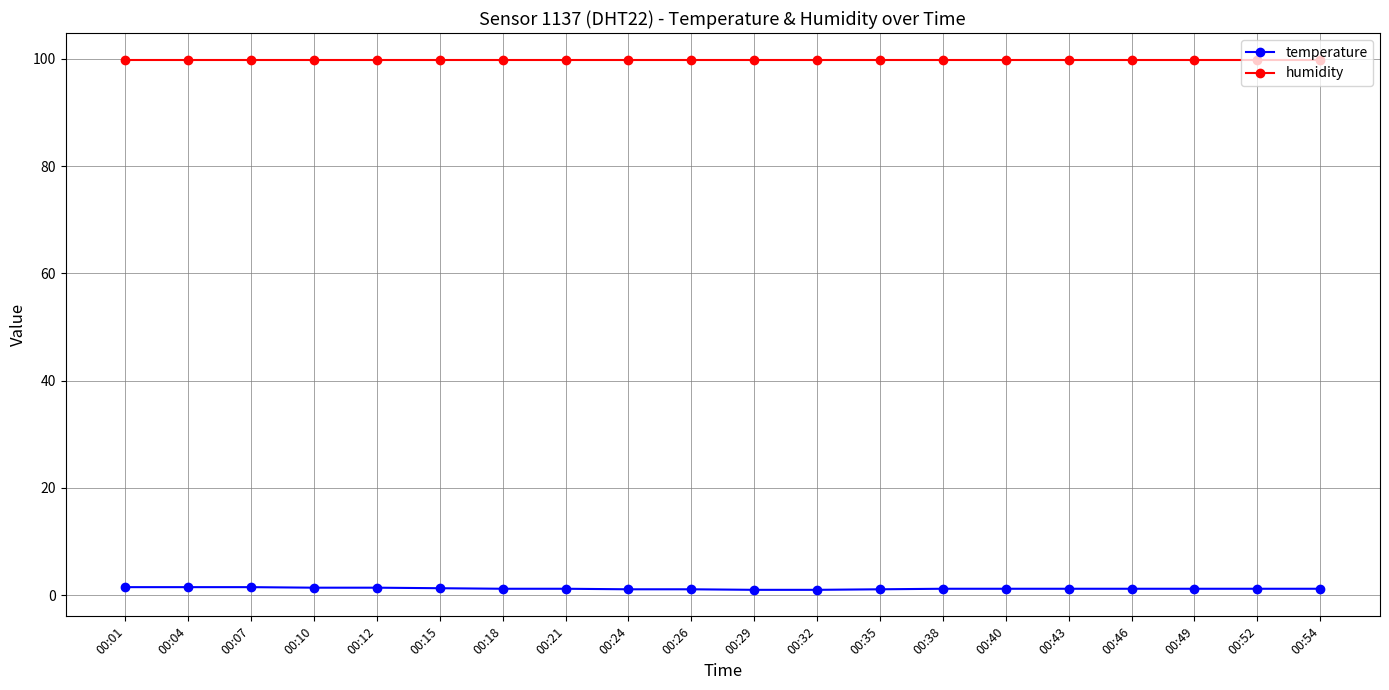

Which series has the largest total across all categories?

humidity